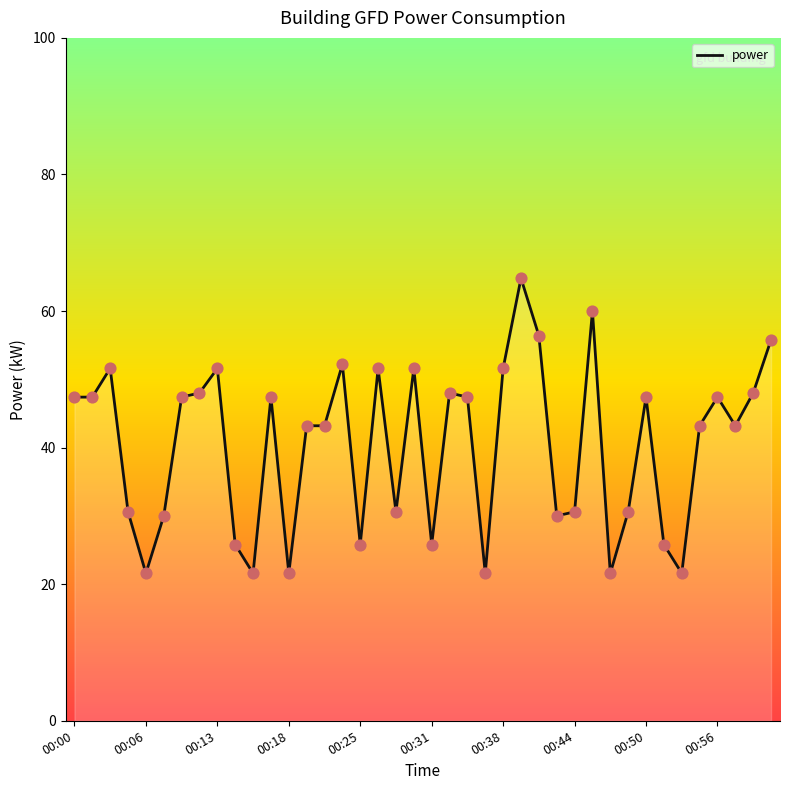

What is the maximum value shown in the chart?

64.8